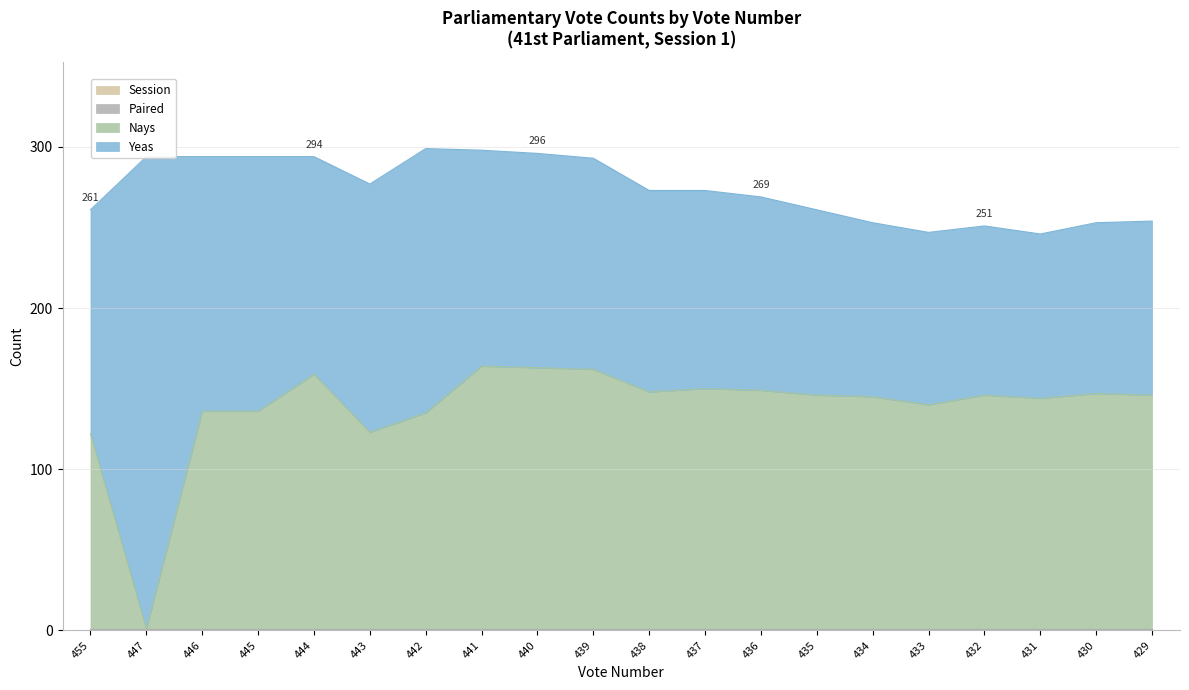

True or false: Paired and Nays intersect in this chart.

False